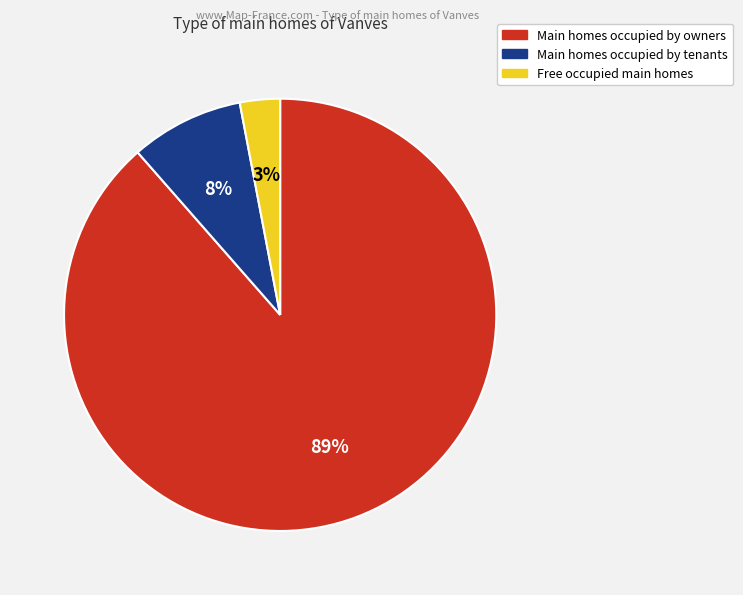

How many segments does this pie chart have?

3